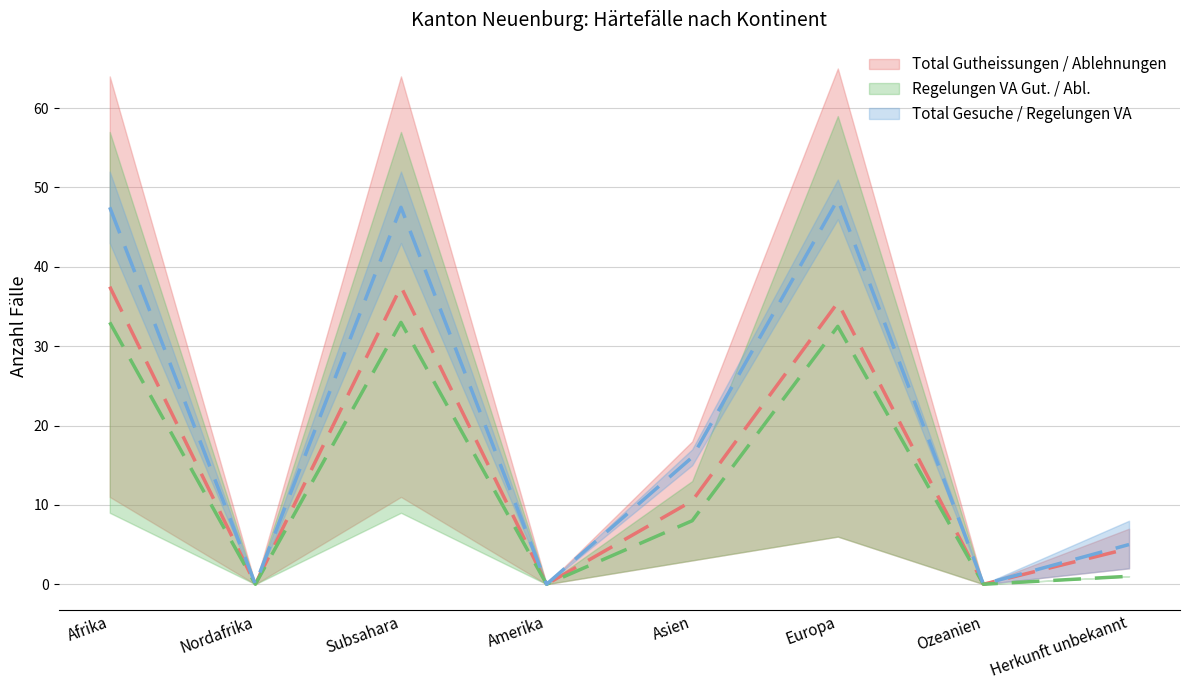

True or false: Total Gutheissungen has a value of 33.0 at Subsahara.

True